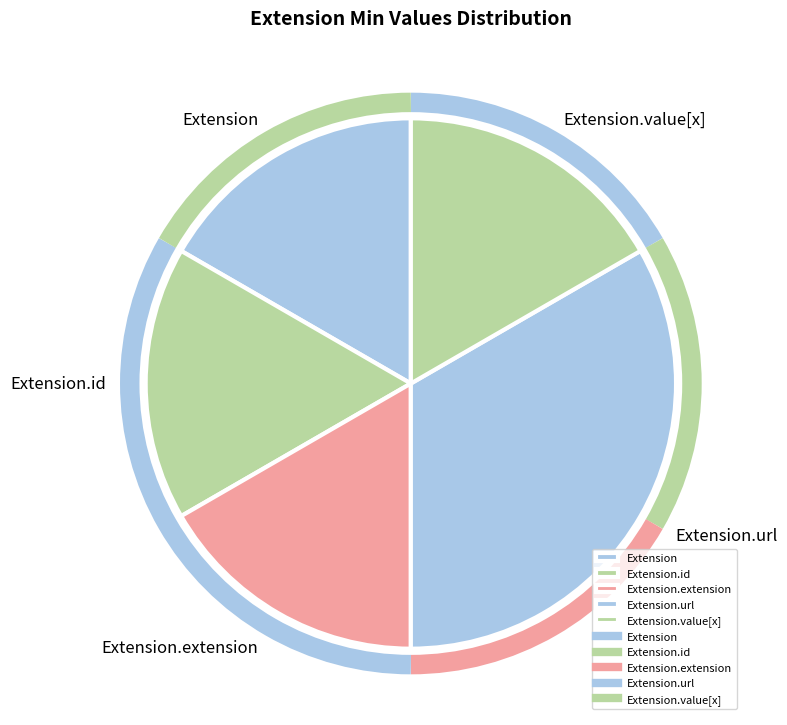

How many segments does this pie chart have?

5